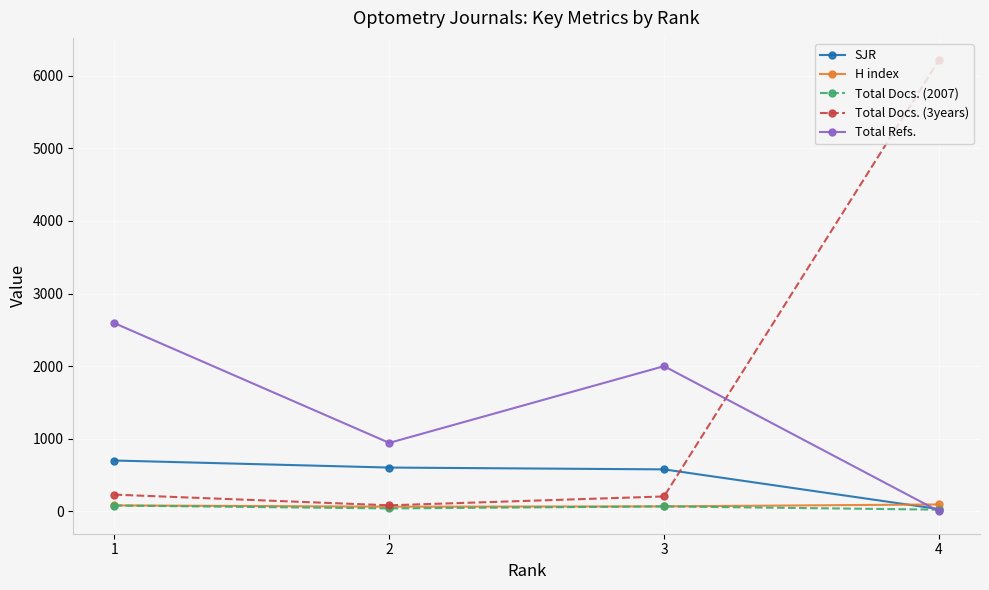

What is the highest value of the SJR series?

700